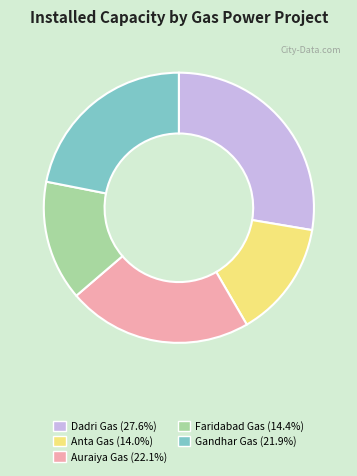

Is the sum of Faridabad Gas (14.4%) and Auraiya Gas (22.1%) greater than half?

No